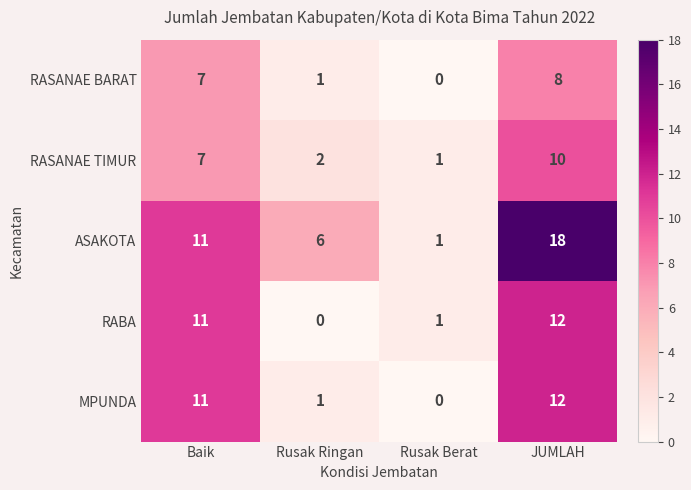

What is the sum of all RASANAE TIMUR values?

20